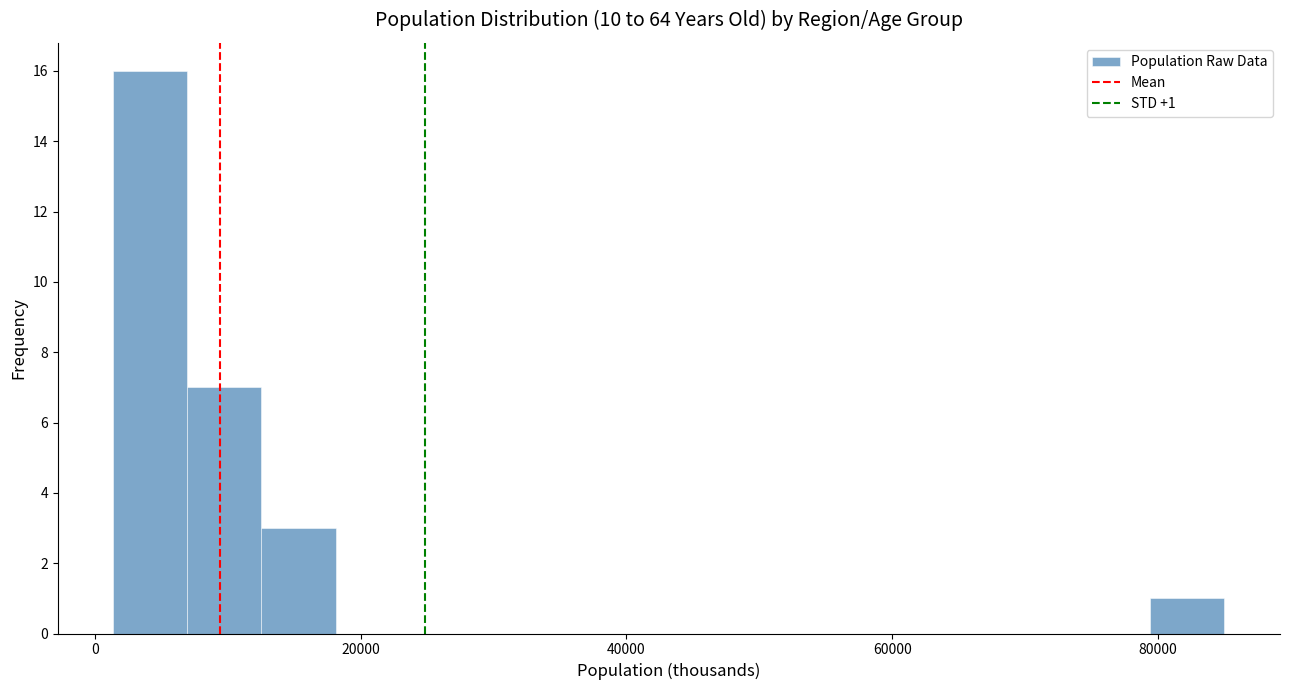

Around what value on the x-axis is the tallest bar? Give the approximate position of its centre, as read against the axis.

4000